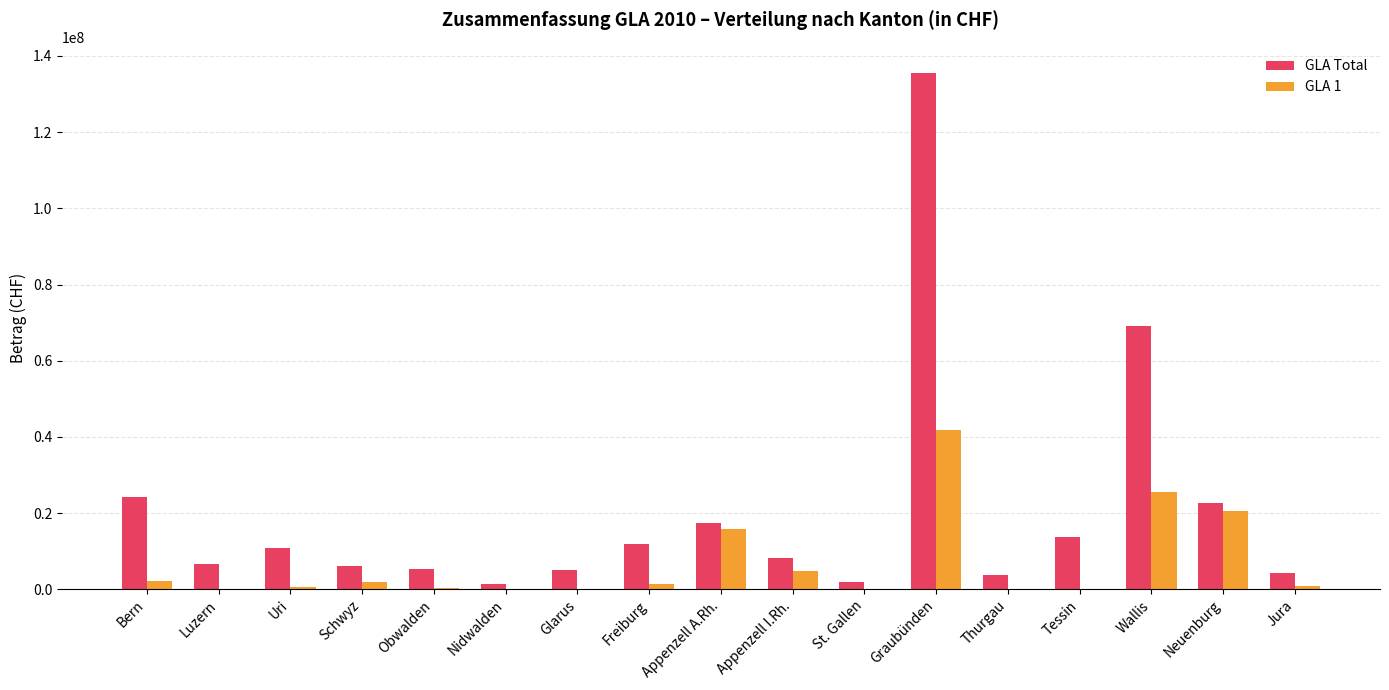

At which category does the chart reach its peak across all series?

Graubünden